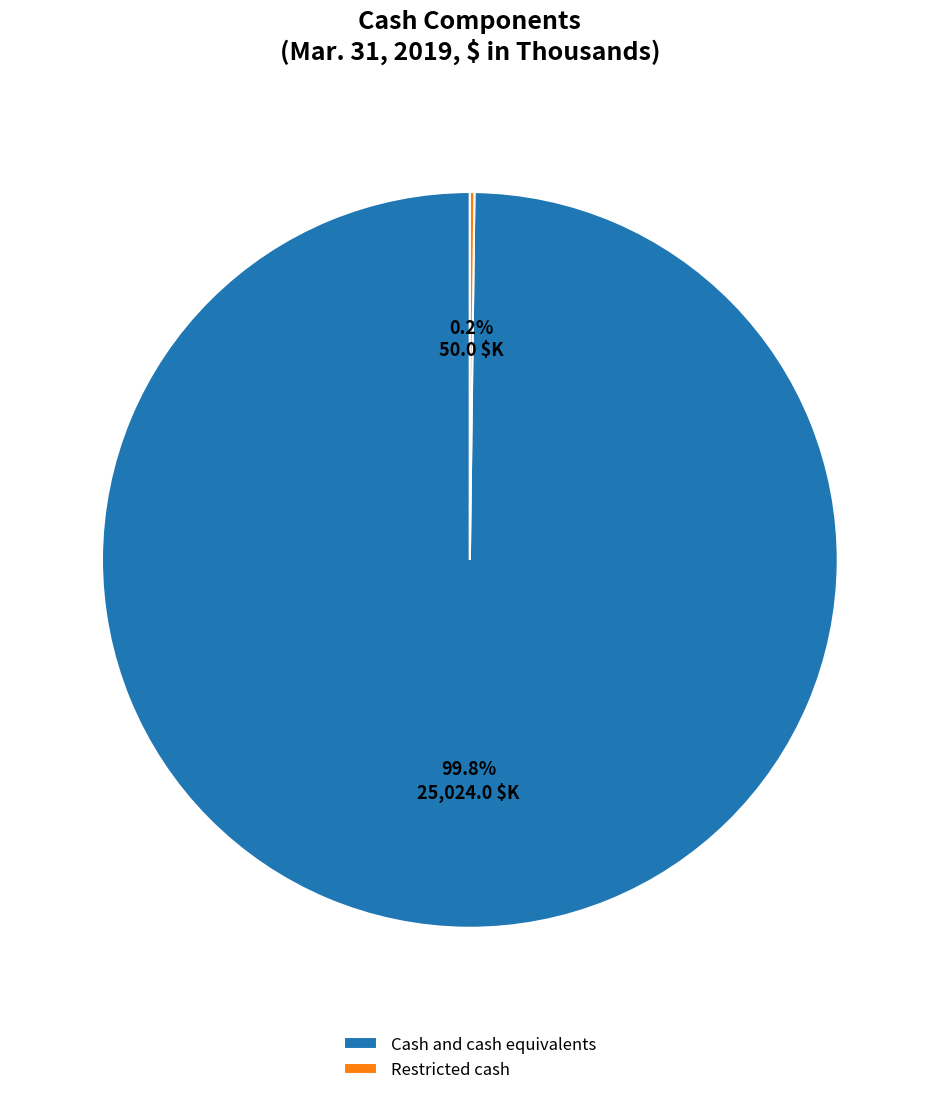

What is the largest slice in the pie chart?

Cash and cash equivalents